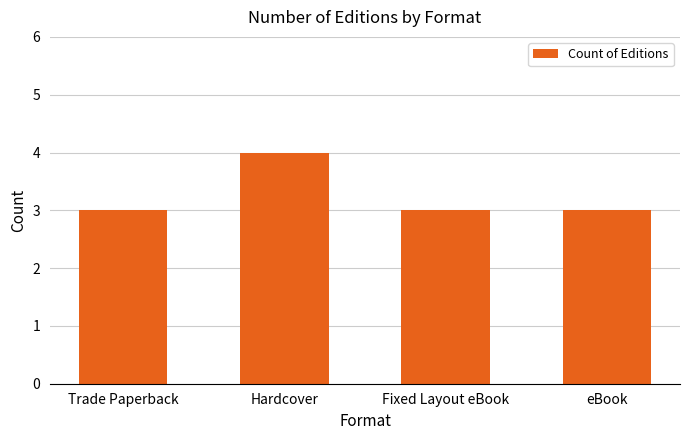

How many values are between 3 and 4?

4